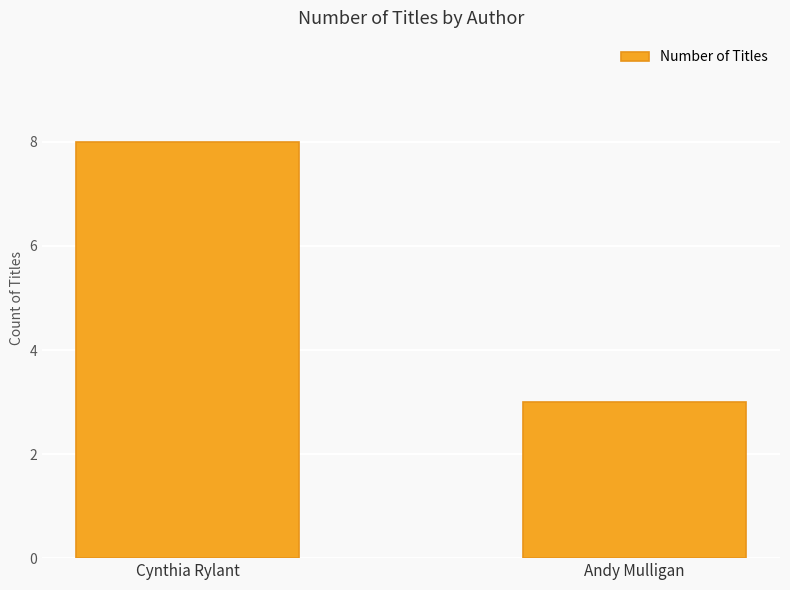

Does the chart contain any negative values?

No